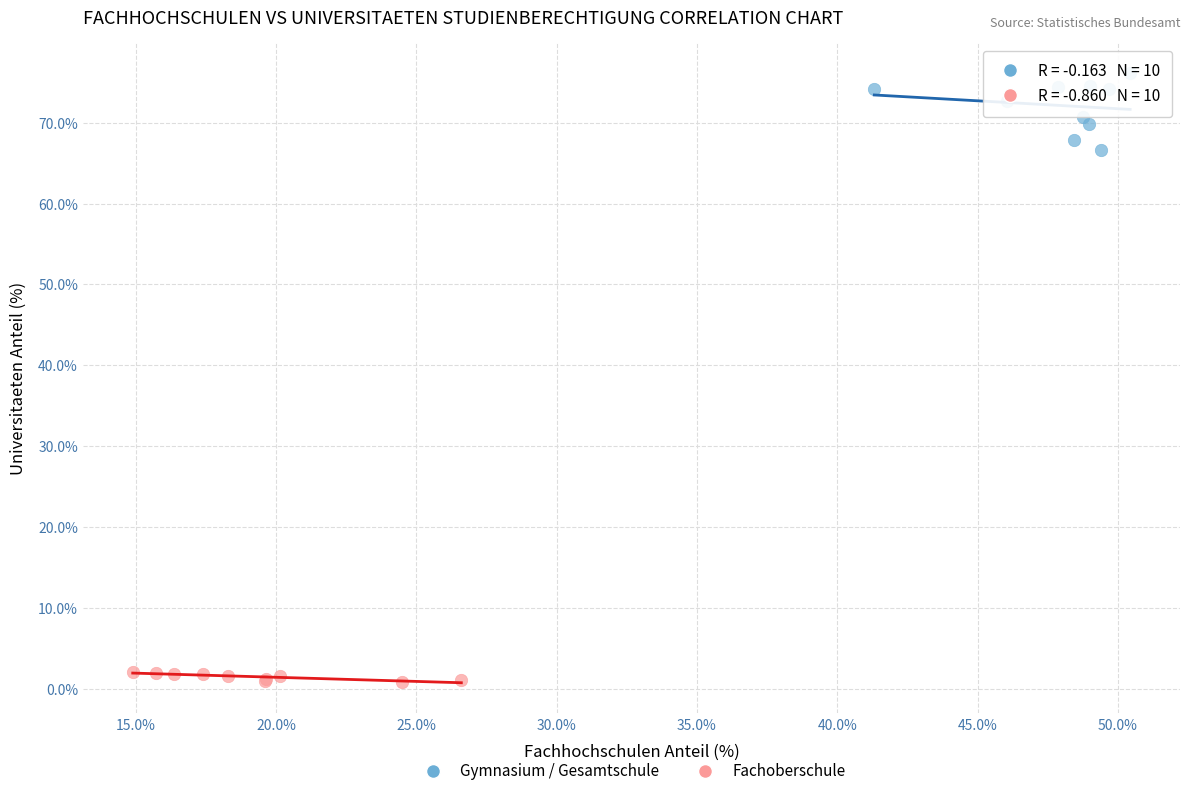

Which series contains the highest Y value?

Gymnasium / Gesamtschule